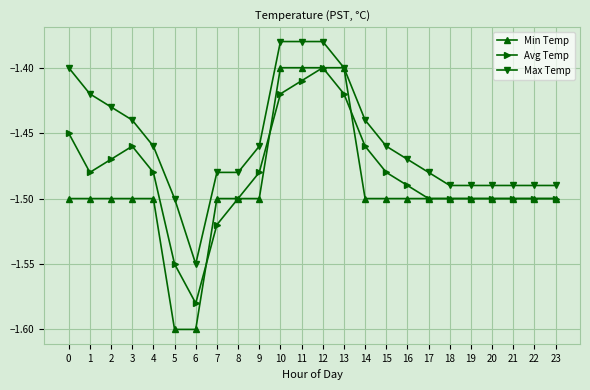

Which series has the largest range (max minus min)?

Min Temp